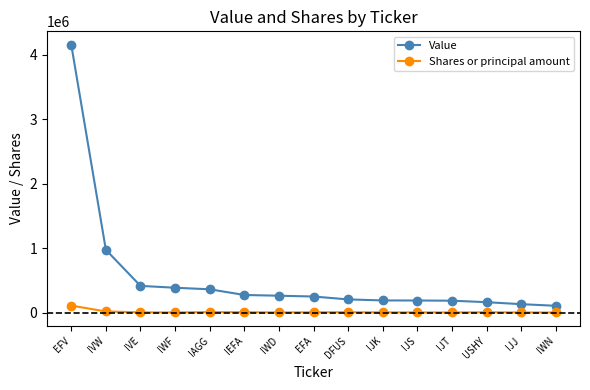

True or false: Shares or principal amount and Value intersect in this chart.

False